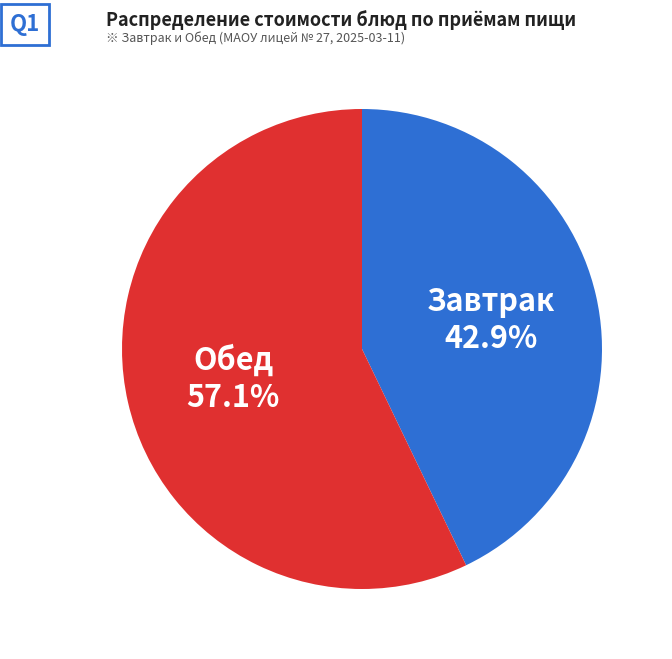

How many slices are in this pie chart?

2